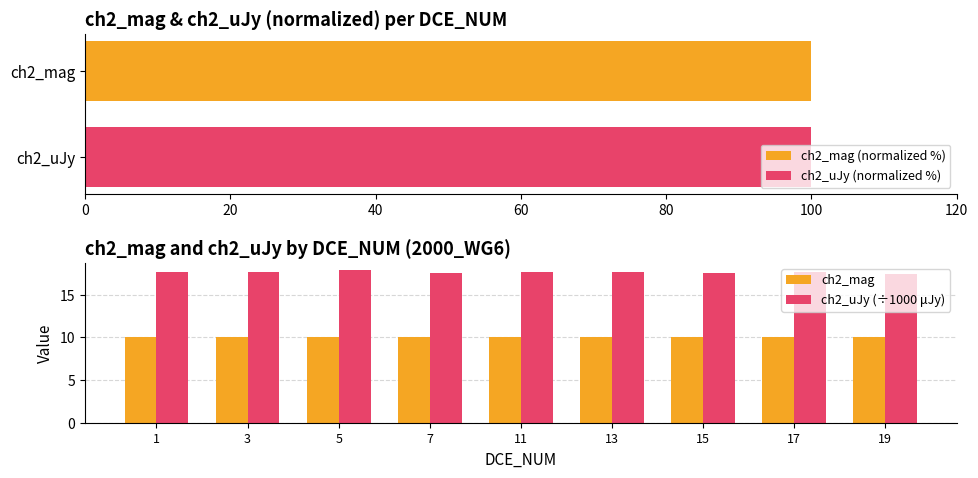

True or false: ch2_uJy (÷1000 μJy) has a value of 17.6 at 7.

True